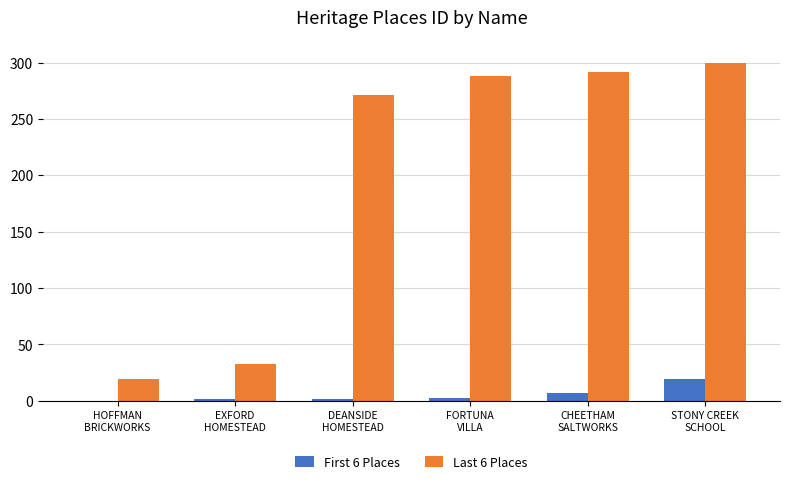

Which series has the largest total across all categories?

Last 6 Places